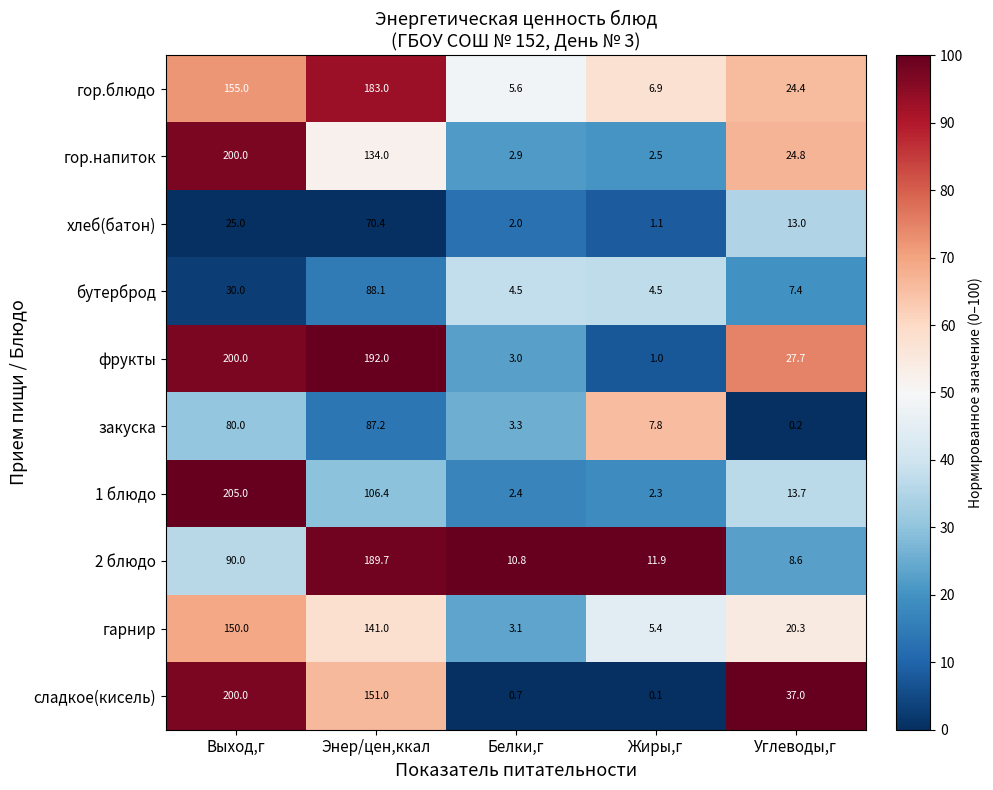

True or false: закуска has a value of 80.0 at Выход,г.

True